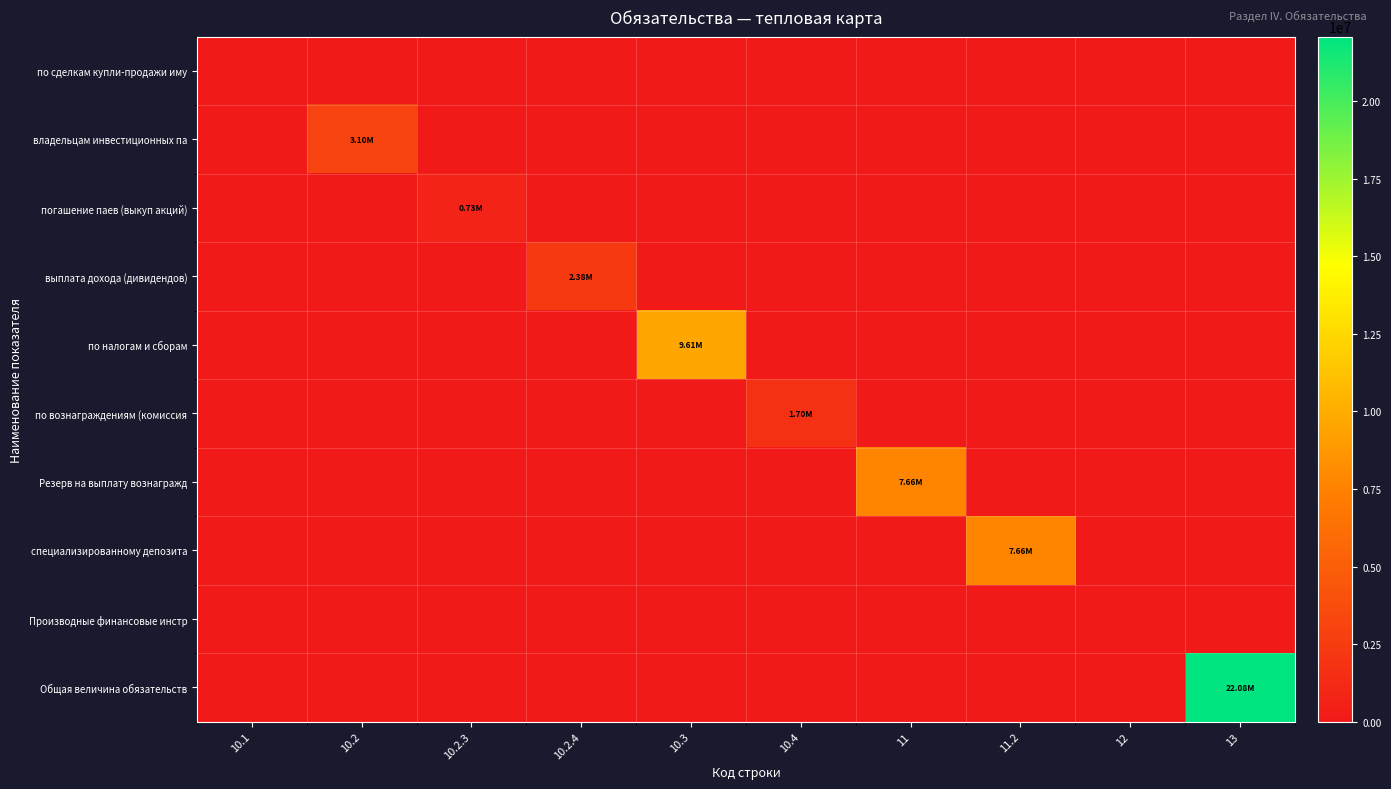

Reading left to right, transcribe all the data shown in this chart.

по сделкам купли-продажи иму: 10.1=0.0	10.2=0.0	10.2.3=0.0	10.2.4=0.0	10.3=0.0	10.4=0.0	11=0.0	11.2=0.0	12=0.0	13=0.0
владельцам инвестиционных па: 10.1=0.0	10.2=3102742.9	10.2.3=0.0	10.2.4=0.0	10.3=0.0	10.4=0.0	11=0.0	11.2=0.0	12=0.0	13=0.0
погашение паев (выкуп акций): 10.1=0.0	10.2=0.0	10.2.3=725470.3	10.2.4=0.0	10.3=0.0	10.4=0.0	11=0.0	11.2=0.0	12=0.0	13=0.0
выплата дохода (дивидендов): 10.1=0.0	10.2=0.0	10.2.3=0.0	10.2.4=2377272.6	10.3=0.0	10.4=0.0	11=0.0	11.2=0.0	12=0.0	13=0.0
по налогам и сборам: 10.1=0.0	10.2=0.0	10.2.3=0.0	10.2.4=0.0	10.3=9614664.9	10.4=0.0	11=0.0	11.2=0.0	12=0.0	13=0.0
по вознаграждениям (комиссия: 10.1=0.0	10.2=0.0	10.2.3=0.0	10.2.4=0.0	10.3=0.0	10.4=1699877.7	11=0.0	11.2=0.0	12=0.0	13=0.0
Резерв на выплату вознагражд: 10.1=0.0	10.2=0.0	10.2.3=0.0	10.2.4=0.0	10.3=0.0	10.4=0.0	11=7664521.2	11.2=0.0	12=0.0	13=0.0
специализированному депозита: 10.1=0.0	10.2=0.0	10.2.3=0.0	10.2.4=0.0	10.3=0.0	10.4=0.0	11=0.0	11.2=7664521.2	12=0.0	13=0.0
Производные финансовые инстр: 10.1=0.0	10.2=0.0	10.2.3=0.0	10.2.4=0.0	10.3=0.0	10.4=0.0	11=0.0	11.2=0.0	12=0.0	13=0.0
Общая величина обязательств: 10.1=0.0	10.2=0.0	10.2.3=0.0	10.2.4=0.0	10.3=0.0	10.4=0.0	11=0.0	11.2=0.0	12=0.0	13=22081806.7